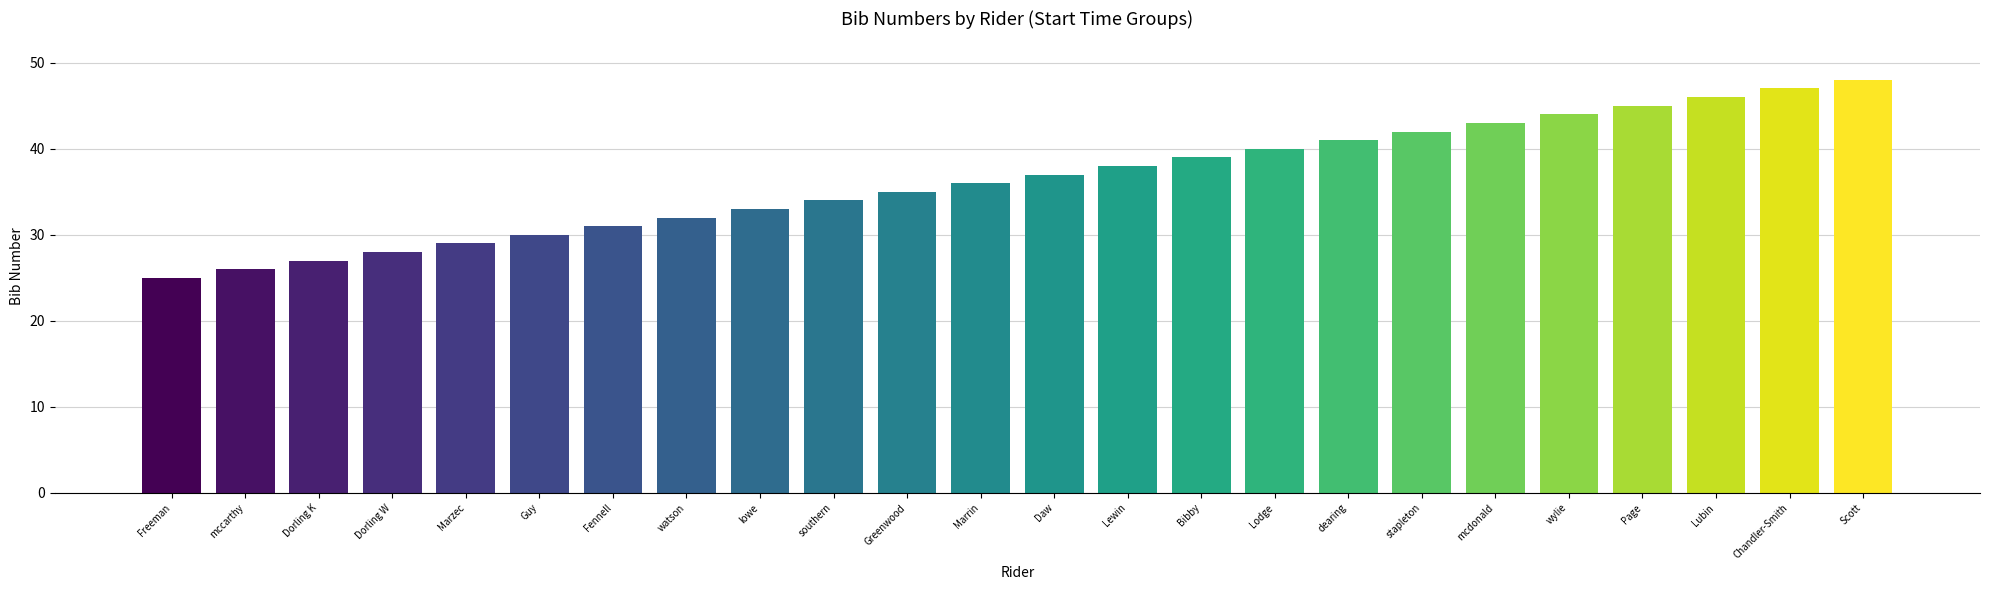

List the labels in order of value, smallest first.

Freeman, mccarthy, Dorling K, Dorling W, Marzec, Guy, Fennell, watson, lowe, southern, Greenwood, Marrin, Daw, Lewin, Bibby, Lodge, dearing, stapleton, mcdonald, wylie, Page, Lubin, Chandler-Smith, Scott